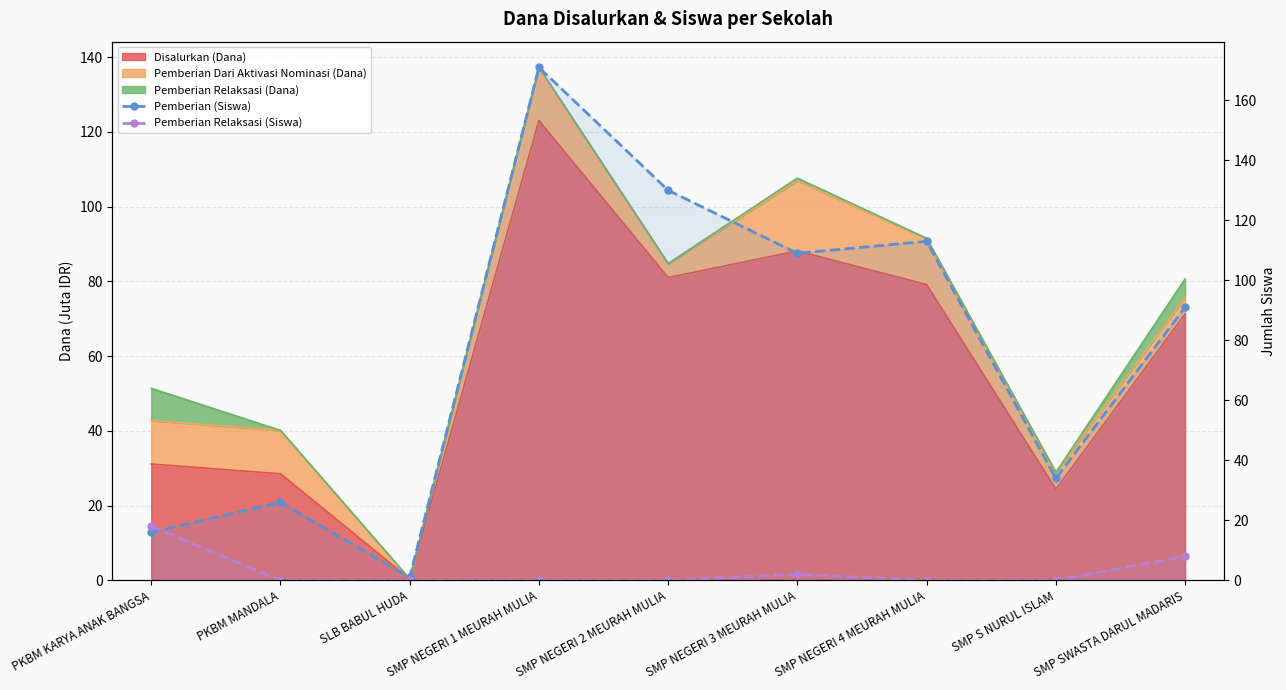

What position from the left is SMP NEGERI 2 MEURAH MULIA?

5